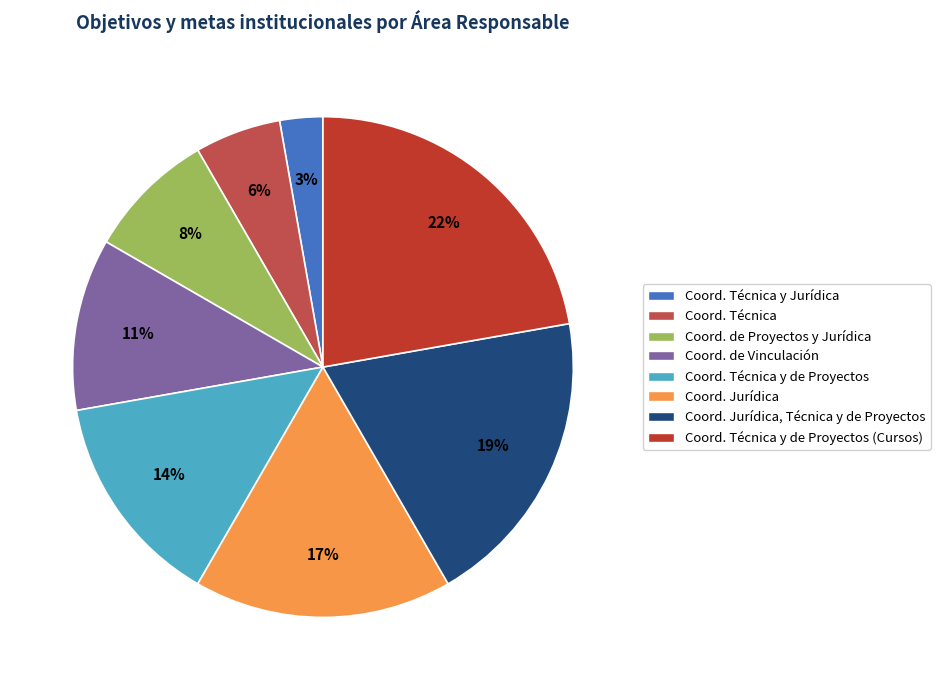

To the nearest percent, what is the average slice percentage?

12%